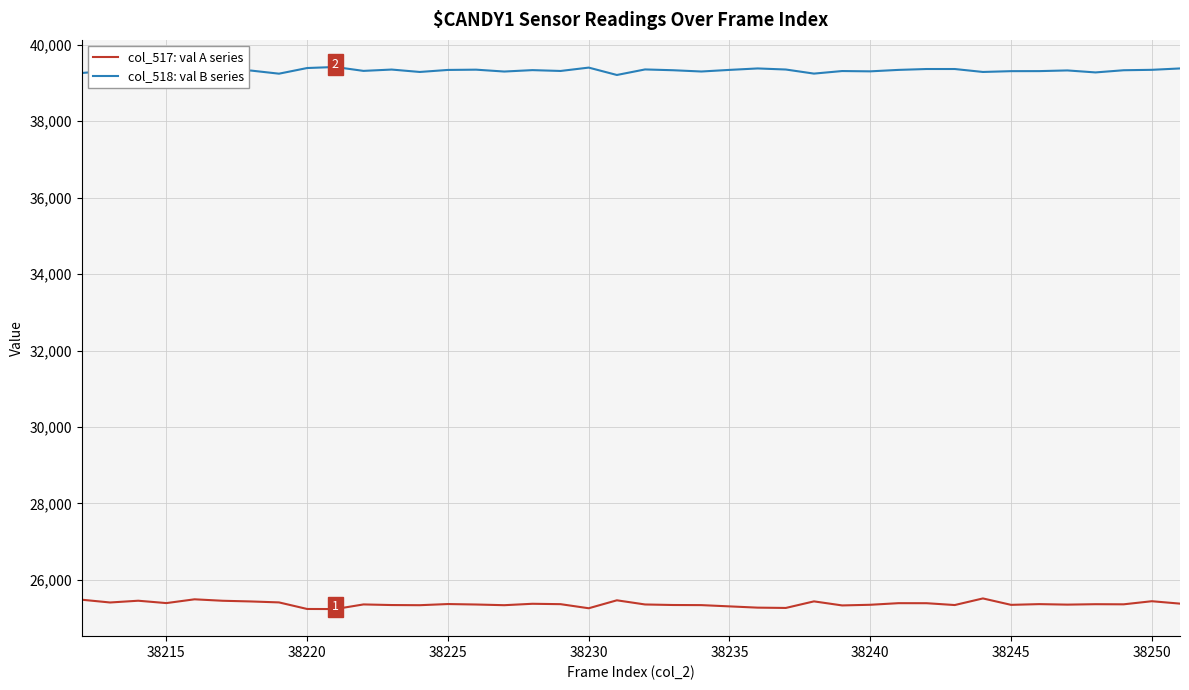

What is the smallest value displayed?

25238